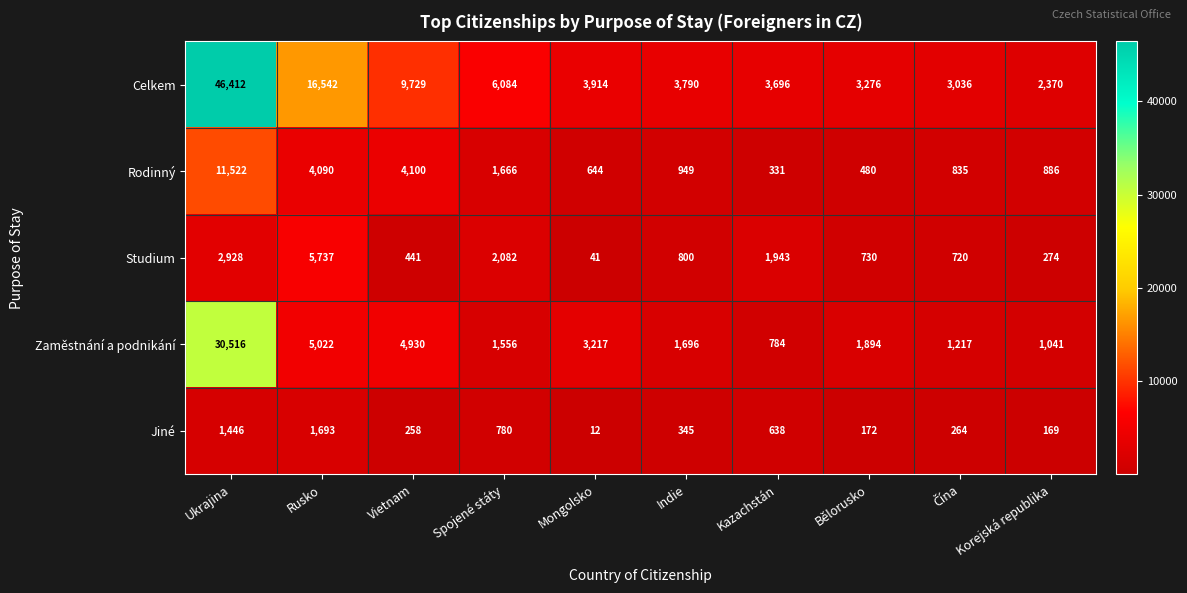

True or false: Jiné has a value of 345 at Indie.

True